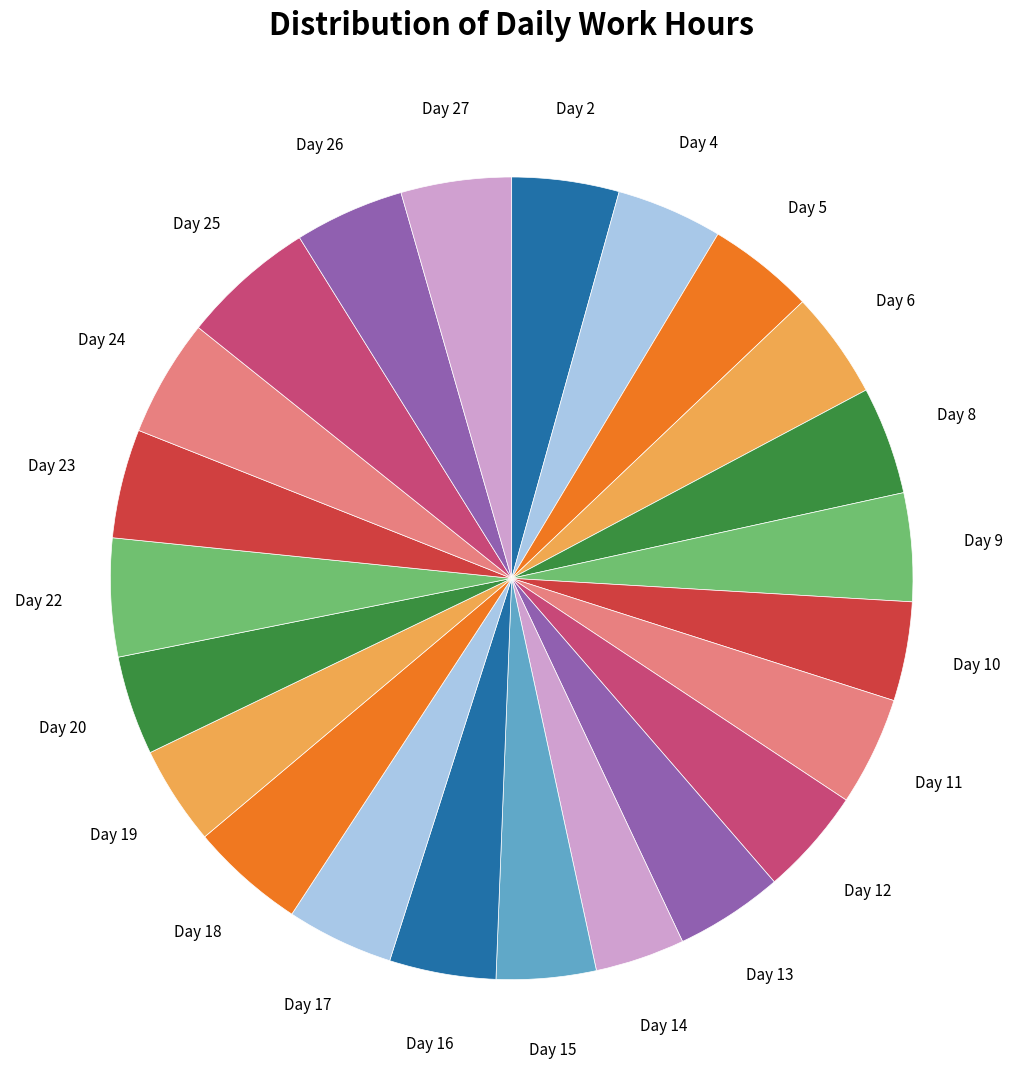

Approximately how many times larger is the value at Day 14 compared to Day 15?

0.9